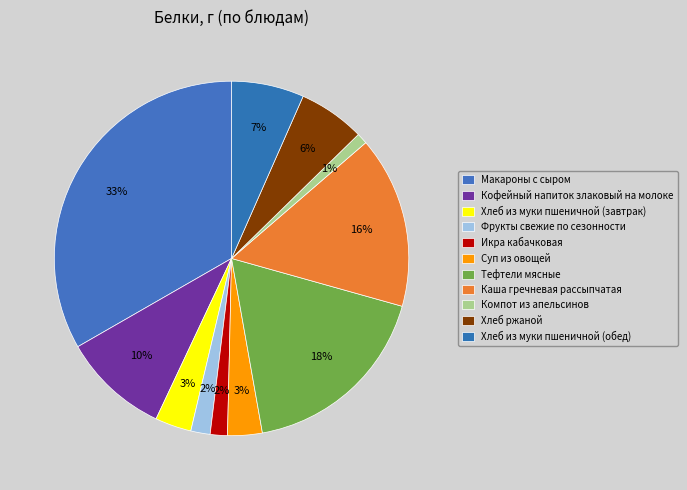

To the nearest percent, what is the difference between the largest and smallest slice percentages?

32%